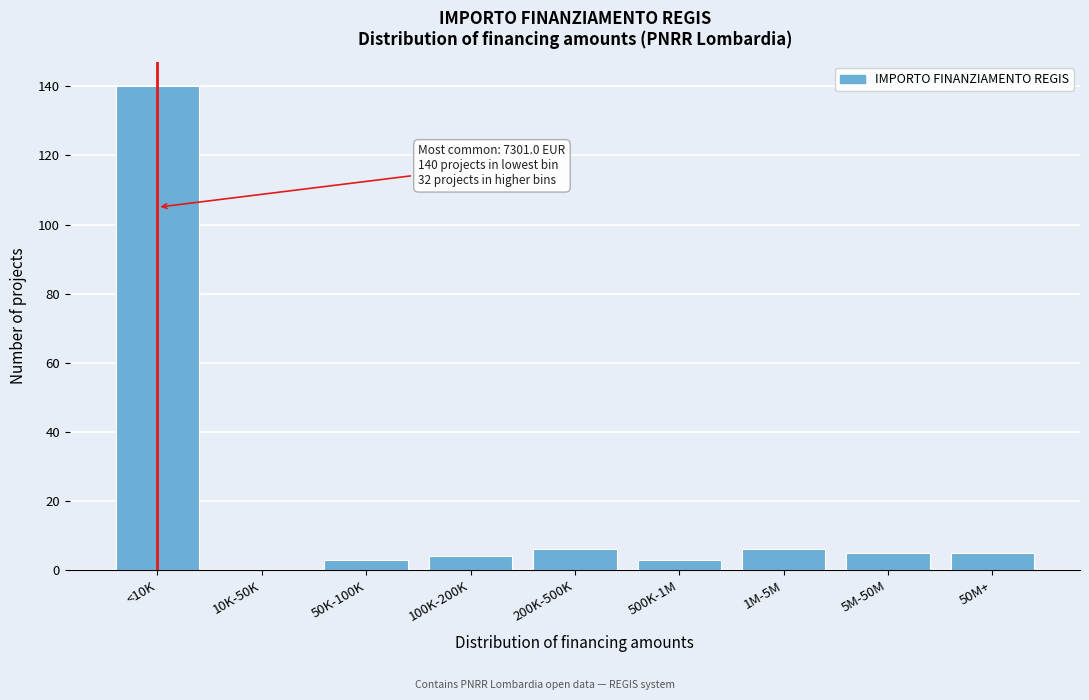

Reading left to right, list all the values displayed in this chart.

<10K=140	10K-50K=0	50K-100K=3	100K-200K=4	200K-500K=6	500K-1M=3	1M-5M=6	5M-50M=5	50M+=5